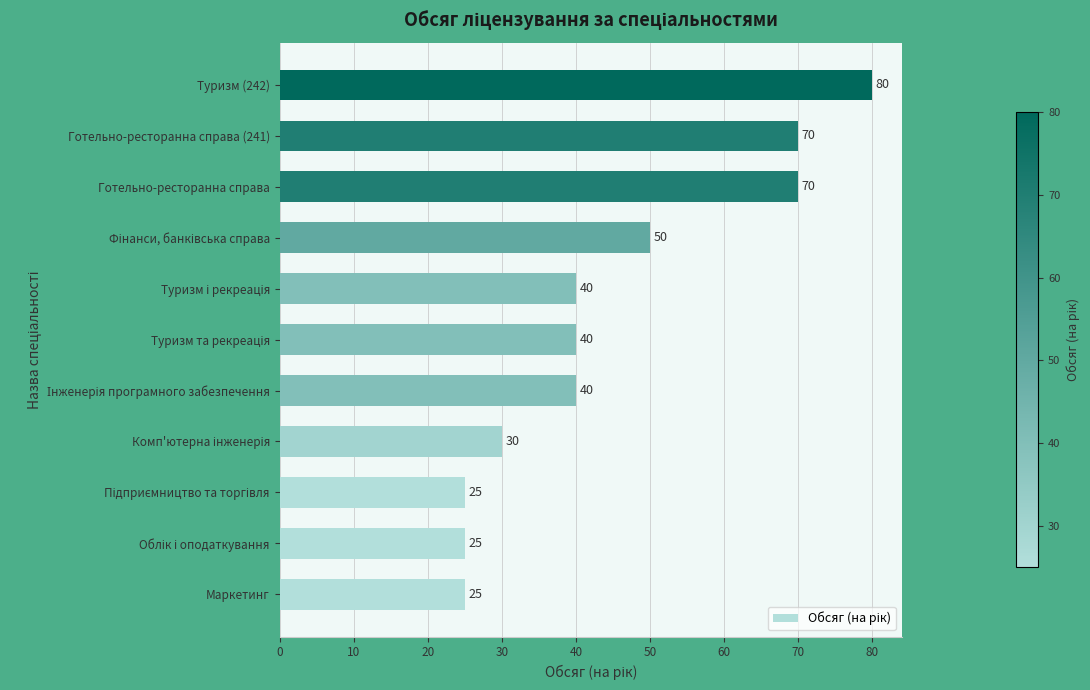

What is the average value?

45